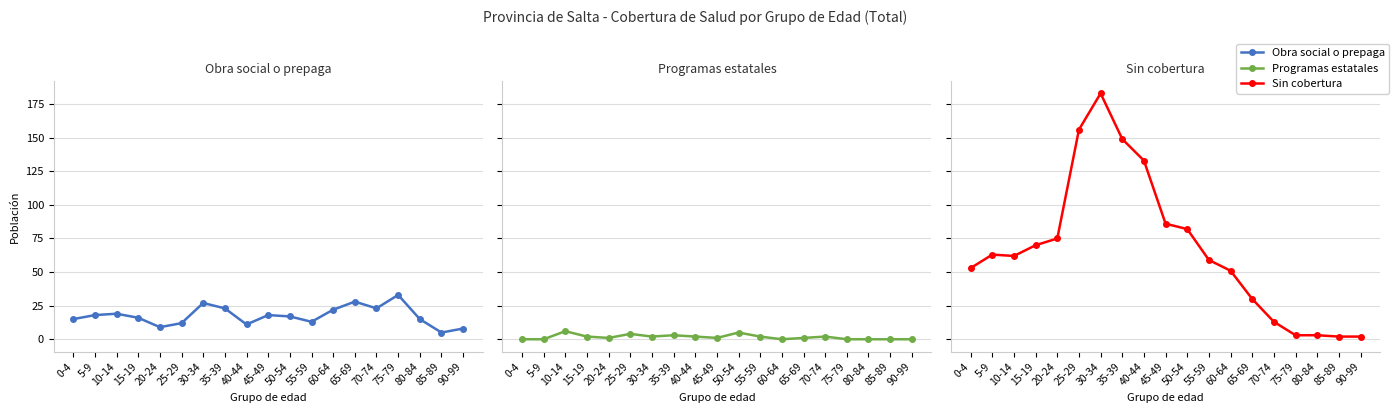

How many data points in Obra social o prepaga are above 17?

9